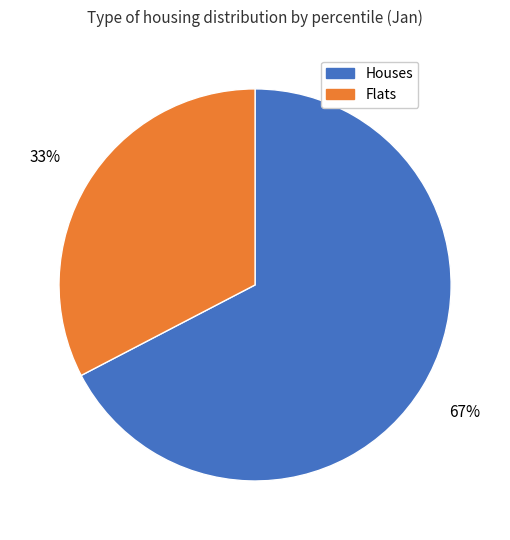

Is it true that Houses is 67% of the pie?

True